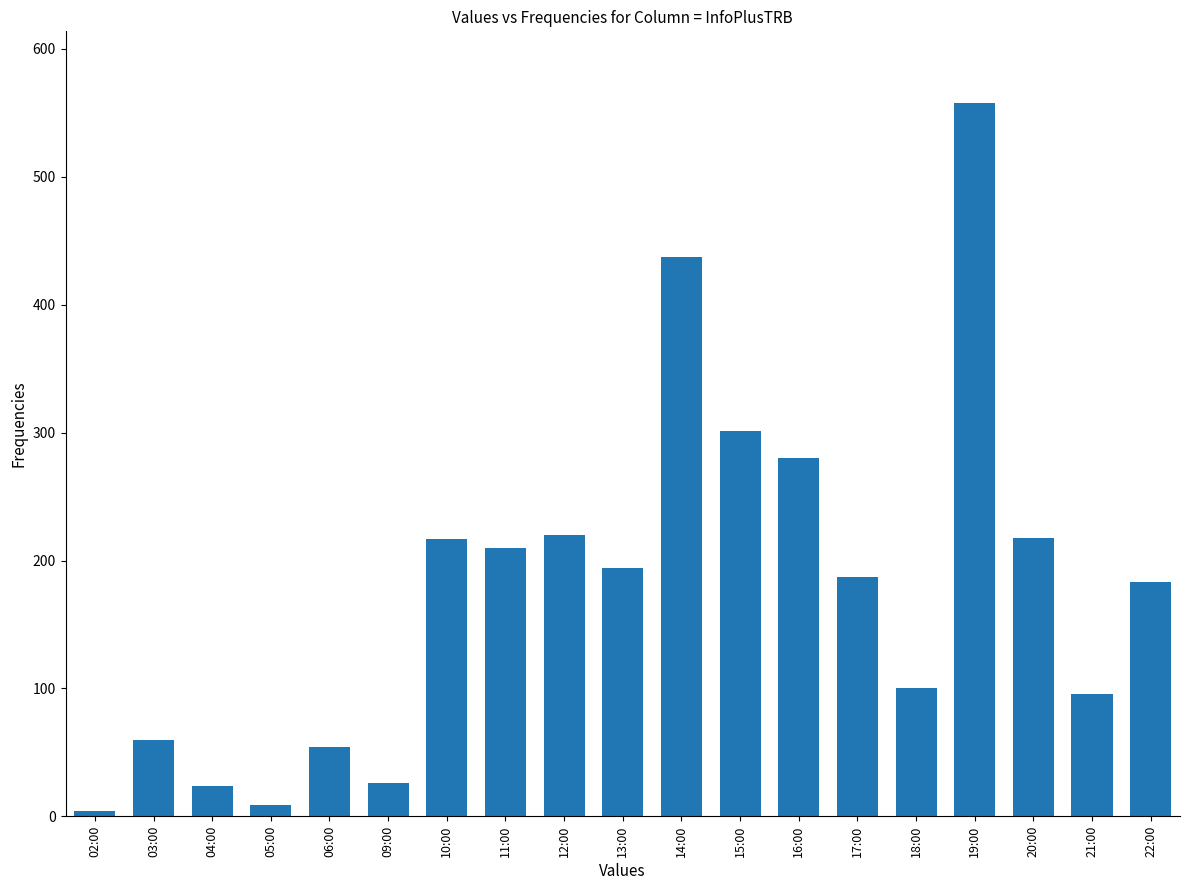

What is the difference between the values at 03:00 and 09:00?

34